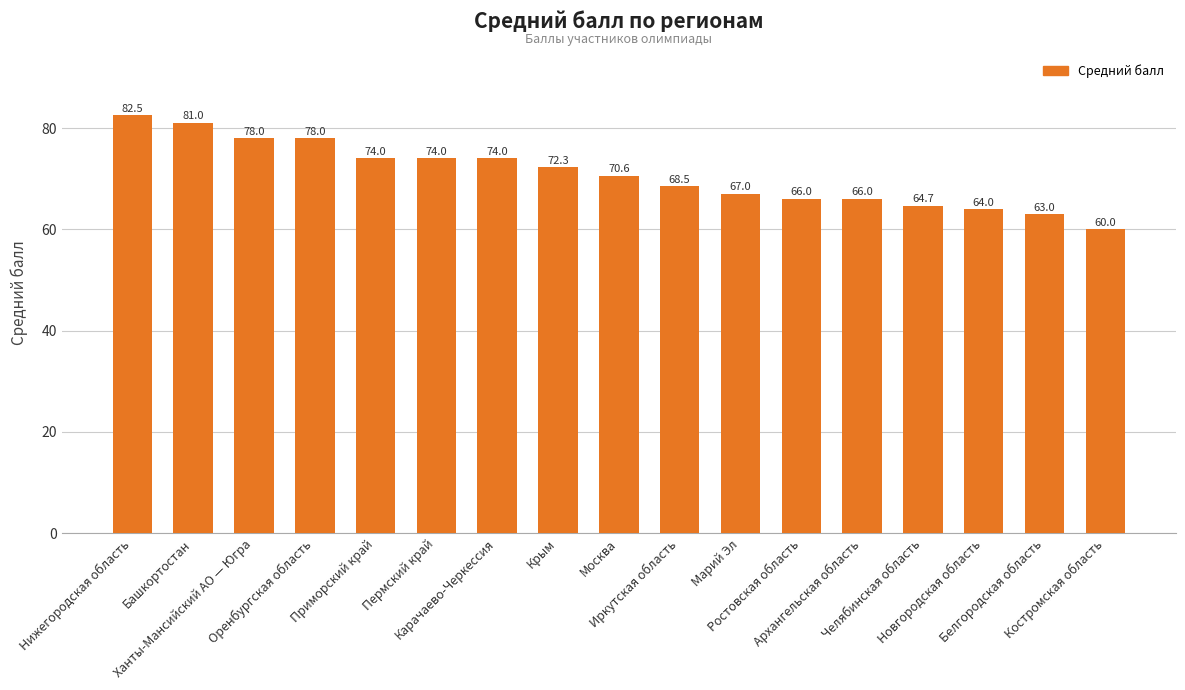

What is the sum of the values at Карачаево-Черкессия and Москва?

144.6